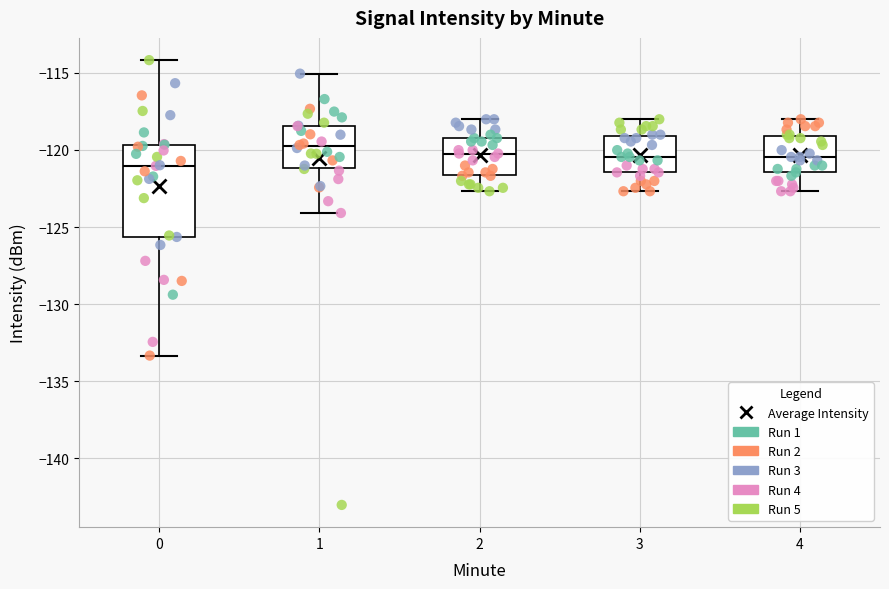

Reading left to right, read every box against the y-axis: the position of its median line, the range the box covers, and the ends of its whiskers. The values are not printed on the chart, so give them approximately, as read against the axis.

0: median -121.0, box -125.5 to -119.5, whiskers -133.5 to -114.0
1: median -120.0, box -121.0 to -118.5, whiskers -124.0 to -115.0
2: median -120.0, box -121.5 to -119.0, whiskers -122.5 to -118.0
3: median -120.5, box -121.5 to -119.0, whiskers -122.5 to -118.0
4: median -120.5, box -121.5 to -119.0, whiskers -122.5 to -118.0